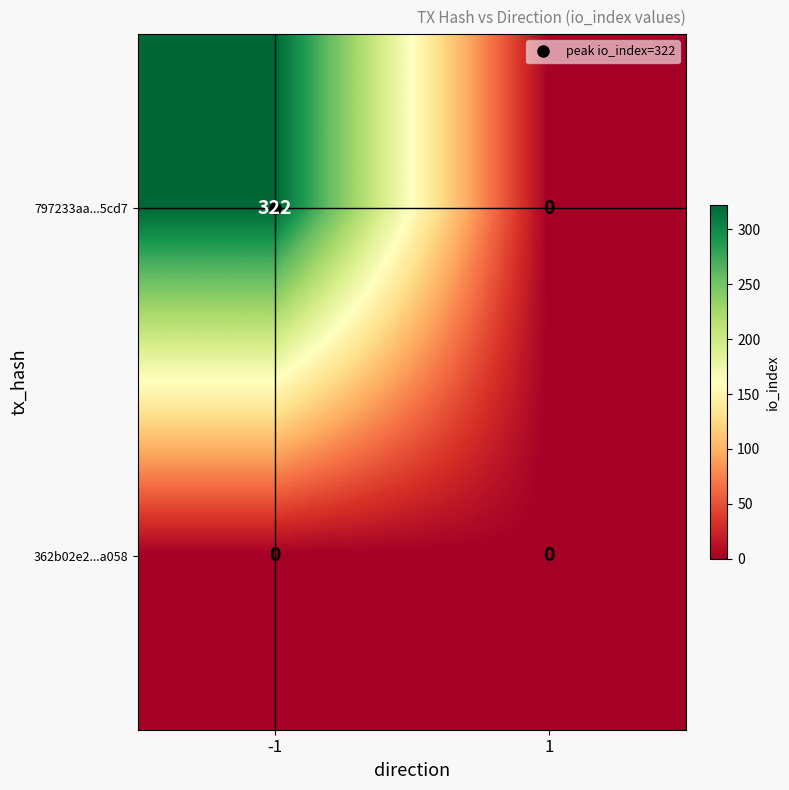

At which category is the sum across all series the highest?

-1